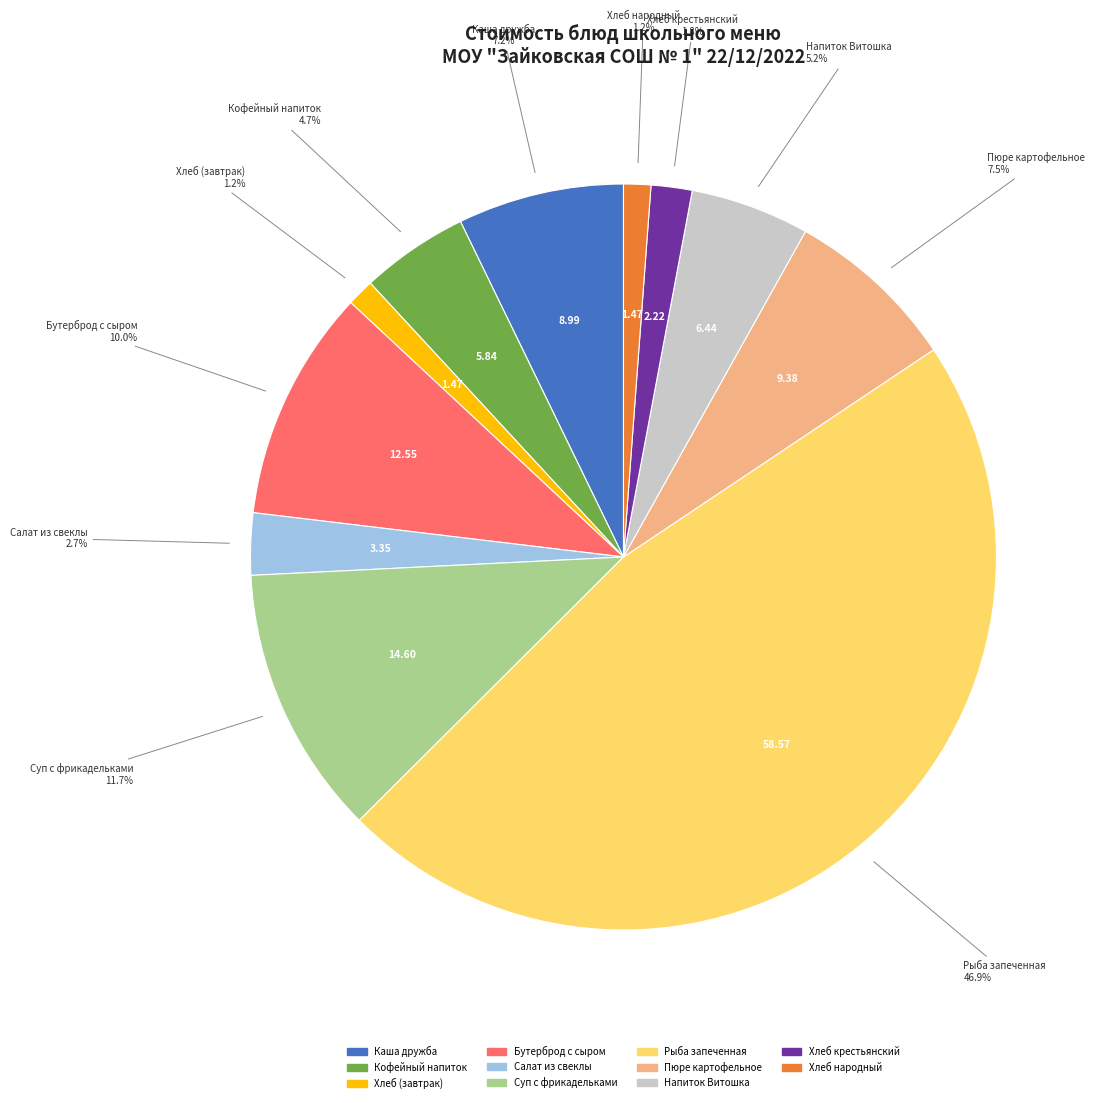

How many slices are in this pie chart?

11